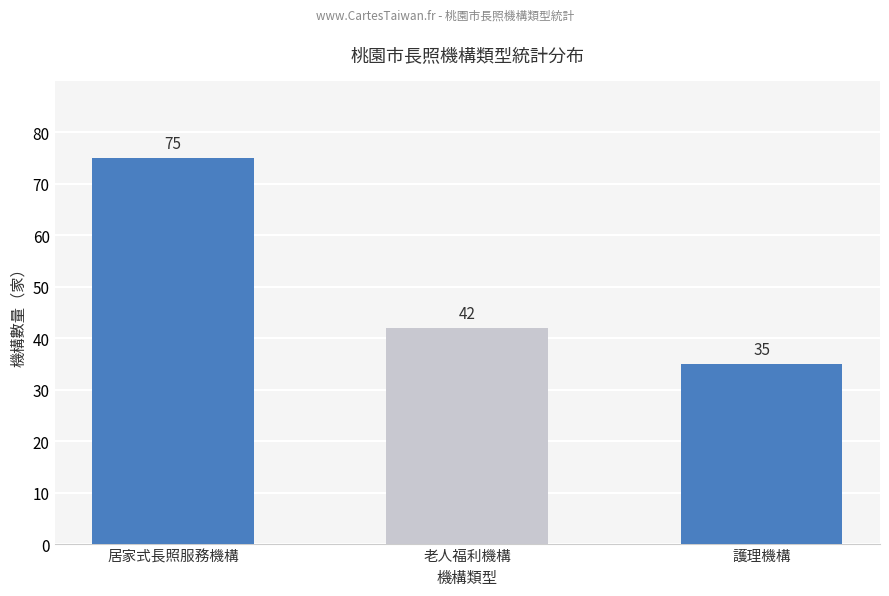

At which label is the value closest to 55?

老人福利機構